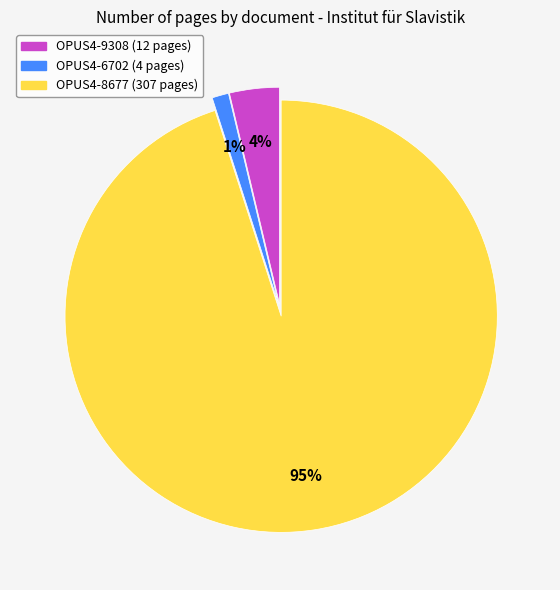

How many slices are in this pie chart?

3